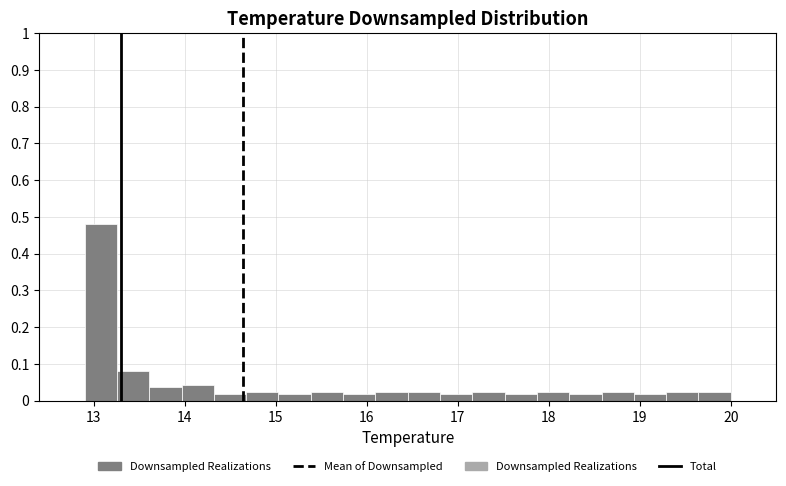

Read against the x-axis, roughly where is the centre of the tallest bar?

13.1